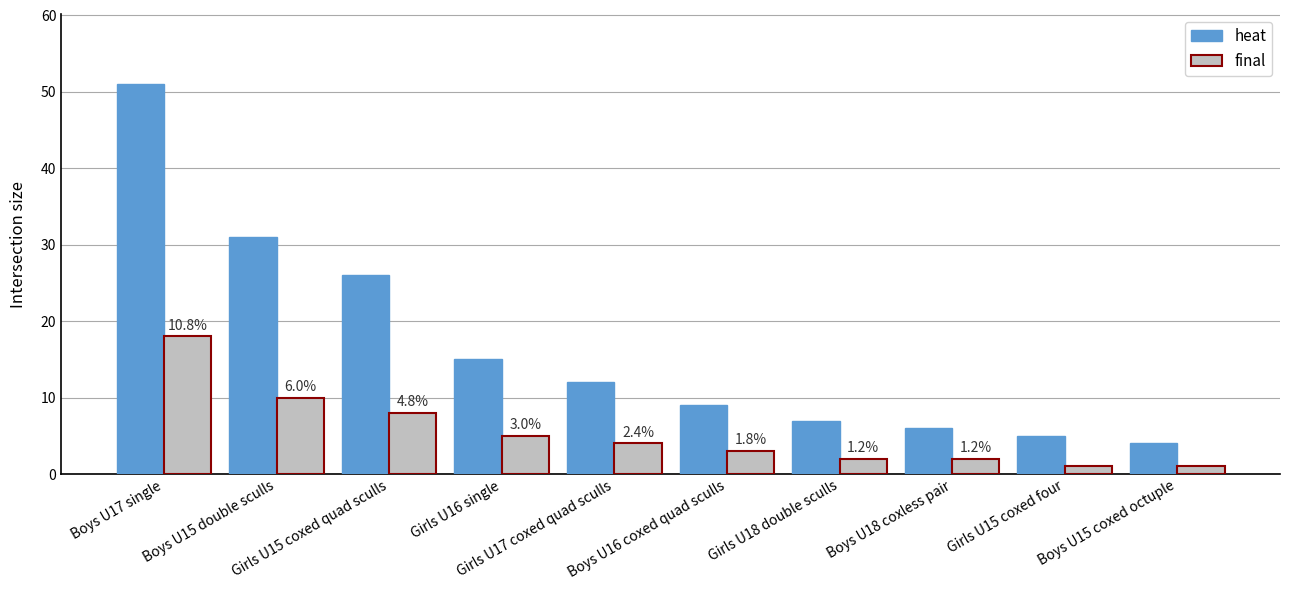

Reading left to right, what are all the values shown in this chart?

heat: Boys U17 single=51	Boys U15 double sculls=31	Girls U15 coxed quad sculls=26	Girls U16 single=15	Girls U17 coxed quad sculls=12	Boys U16 coxed quad sculls=9	Girls U18 double sculls=7	Boys U18 coxless pair=6	Girls U15 coxed four=5	Boys U15 coxed octuple=4
final: Boys U17 single=18	Boys U15 double sculls=10	Girls U15 coxed quad sculls=8	Girls U16 single=5	Girls U17 coxed quad sculls=4	Boys U16 coxed quad sculls=3	Girls U18 double sculls=2	Boys U18 coxless pair=2	Girls U15 coxed four=1	Boys U15 coxed octuple=1